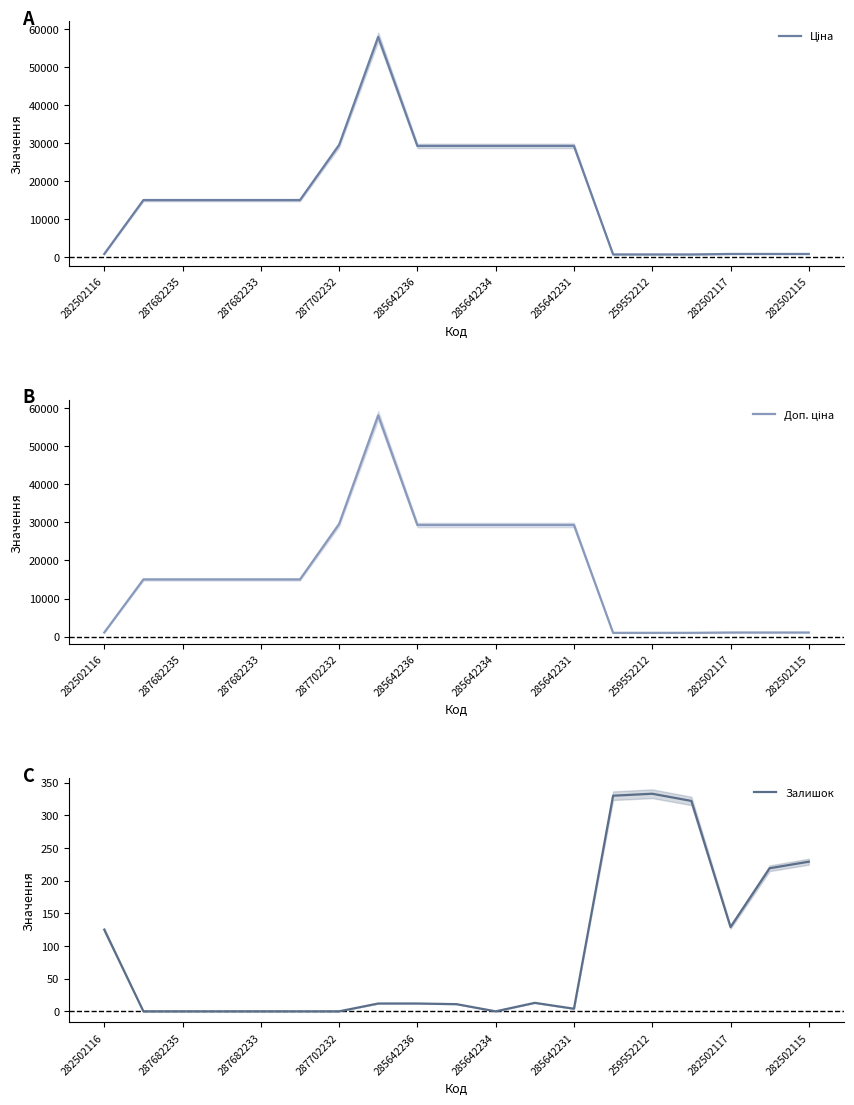

What is the maximum value for Залишок?

333